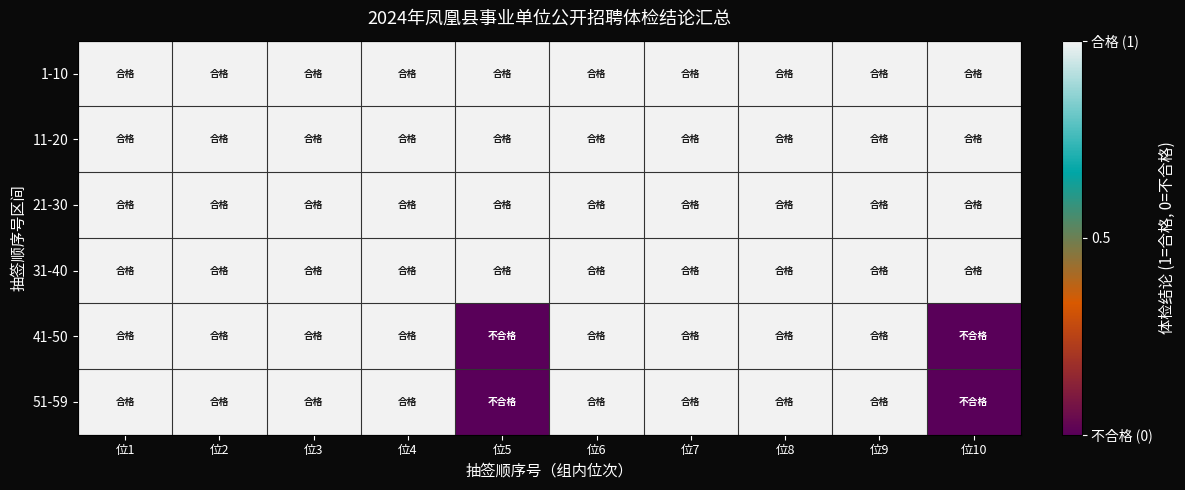

Rank the series by their maximum value, from lowest to highest.

1-10, 11-20, 21-30, 31-40, 41-50, 51-59